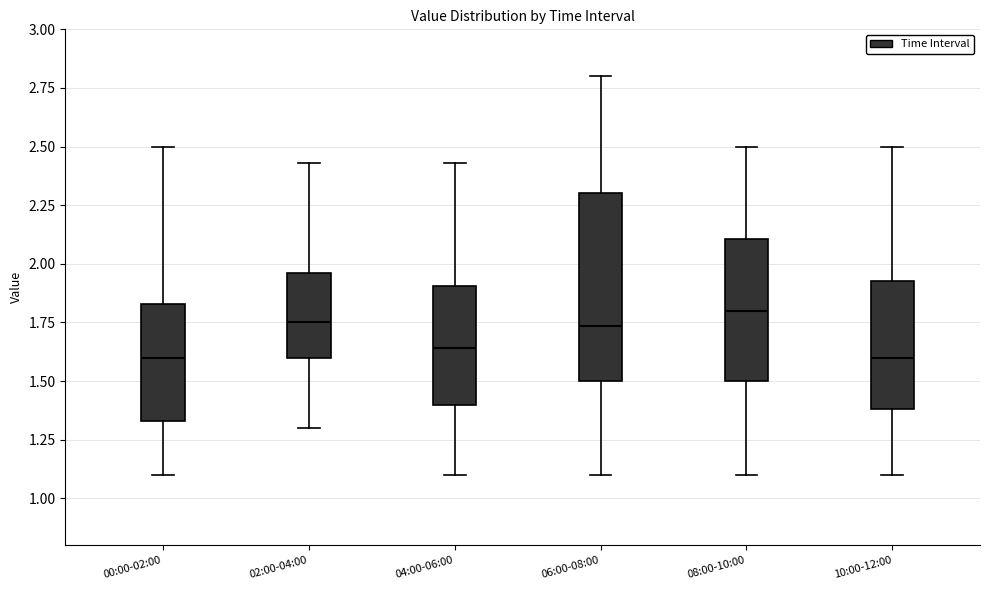

Where does the lower whisker of the box for 00:00-02:00 end on the y-axis? The values are not printed on the chart, so give them approximately, as read against the axis.

1.10